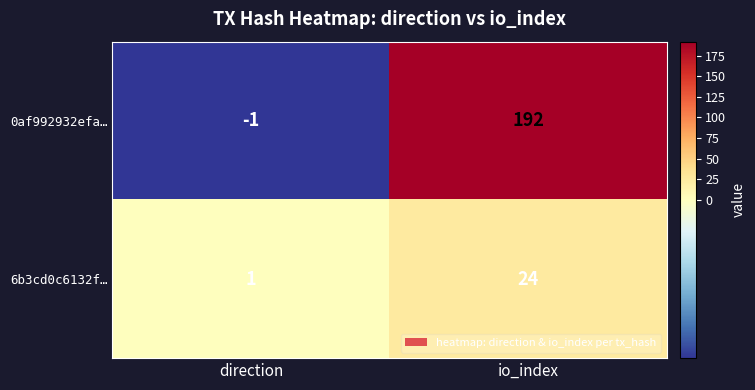

What is the spread (max minus min) of values at io_index?

168